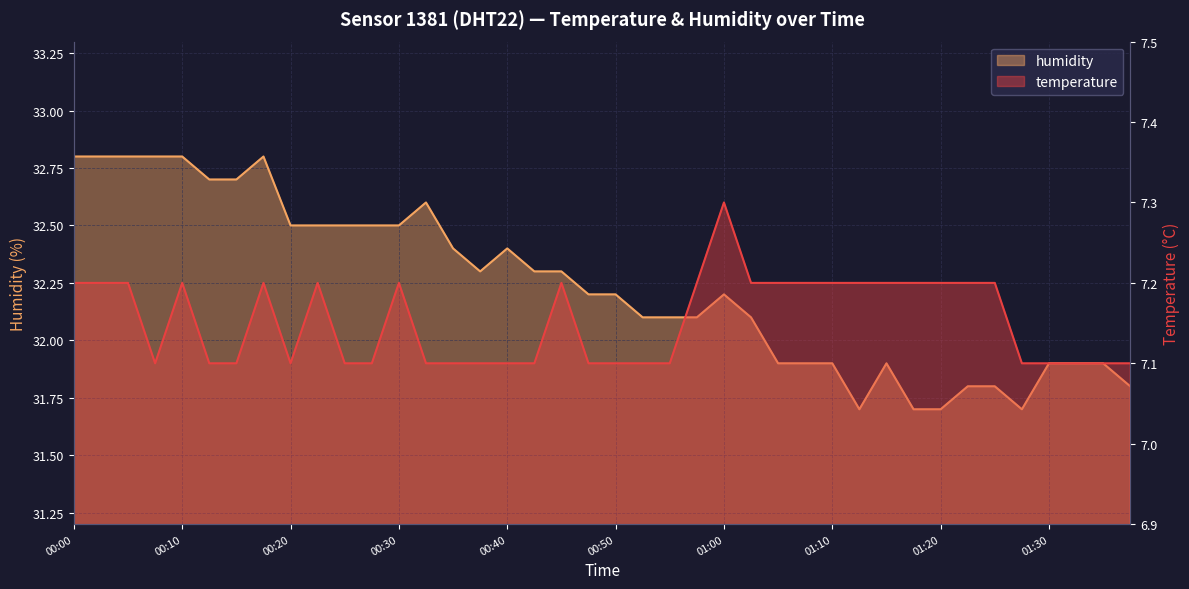

Is the value of temperature at 00:38 greater than the value of humidity at 01:07?

No